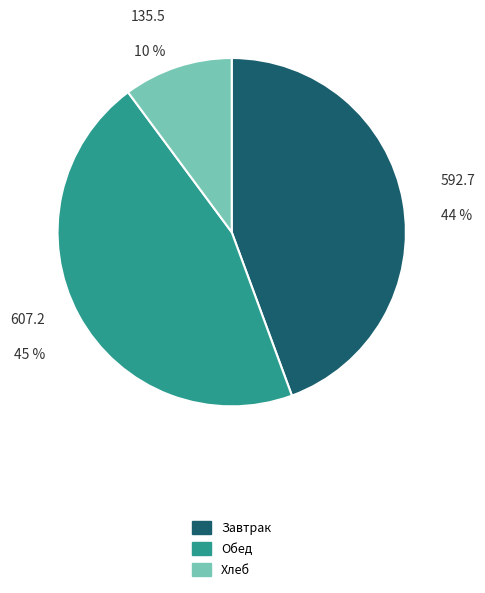

To the nearest percent, what is the difference between the largest and smallest slice percentages?

35%